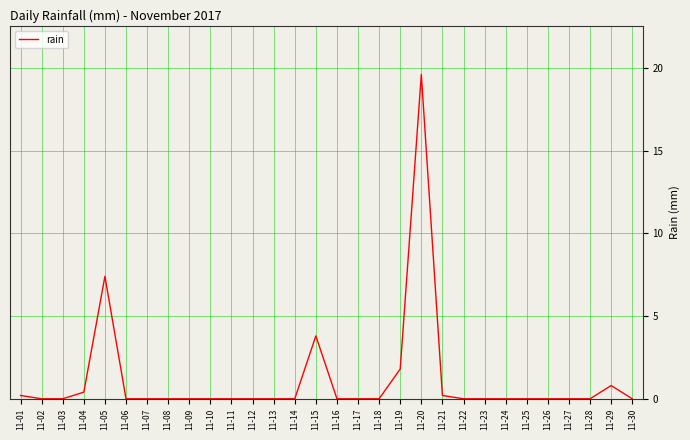

What is the average value?

1.1